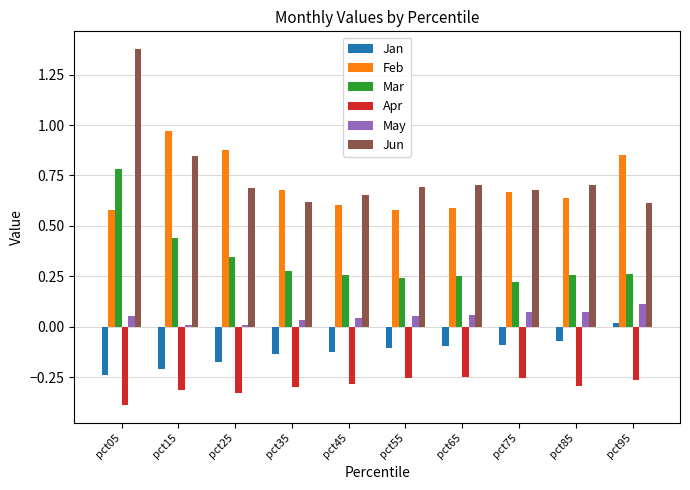

What is the sum of all Jan values?

-1.2